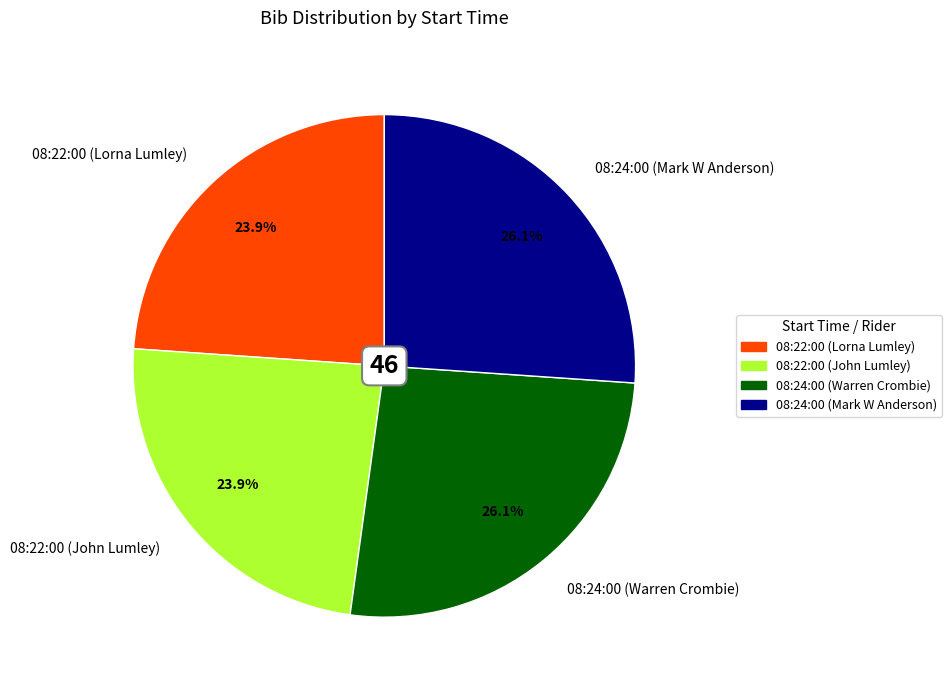

To the nearest percent, what is the combined percentage of 08:24:00 (Warren Crombie) and 08:24:00 (Mark W Anderson)?

52%